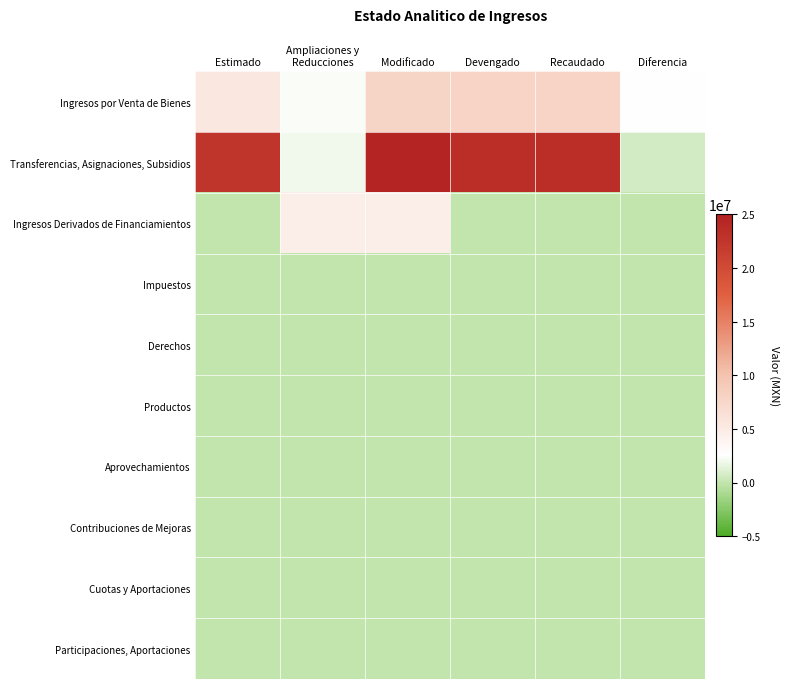

Reading left to right, list all the values displayed in this chart.

Ingresos por Venta de Bienes: Estimado=5470000.0	Ampliaciones y
Reducciones=2348100.0	Modificado=7818100.0	Devengado=7985631.3	Recaudado=7985631.3	Diferencia=2515631.3
Transferencias, Asignaciones, Subsidios: Estimado=22635864.0	Ampliaciones y
Reducciones=1932932.4	Modificado=24568796.4	Devengado=23362603.1	Recaudado=23362603.1	Diferencia=726739.1
Ingresos Derivados de Financiamientos: Estimado=0.0	Ampliaciones y
Reducciones=4750000.0	Modificado=4750000.0	Devengado=0.0	Recaudado=0.0	Diferencia=0.0
Impuestos: Estimado=0.0	Ampliaciones y
Reducciones=0.0	Modificado=0.0	Devengado=0.0	Recaudado=0.0	Diferencia=0.0
Derechos: Estimado=0.0	Ampliaciones y
Reducciones=0.0	Modificado=0.0	Devengado=0.0	Recaudado=0.0	Diferencia=0.0
Productos: Estimado=0.0	Ampliaciones y
Reducciones=0.0	Modificado=0.0	Devengado=0.0	Recaudado=0.0	Diferencia=0.0
Aprovechamientos: Estimado=0.0	Ampliaciones y
Reducciones=0.0	Modificado=0.0	Devengado=0.0	Recaudado=0.0	Diferencia=0.0
Contribuciones de Mejoras: Estimado=0.0	Ampliaciones y
Reducciones=0.0	Modificado=0.0	Devengado=0.0	Recaudado=0.0	Diferencia=0.0
Cuotas y Aportaciones: Estimado=0.0	Ampliaciones y
Reducciones=0.0	Modificado=0.0	Devengado=0.0	Recaudado=0.0	Diferencia=0.0
Participaciones, Aportaciones: Estimado=0.0	Ampliaciones y
Reducciones=0.0	Modificado=0.0	Devengado=0.0	Recaudado=0.0	Diferencia=0.0